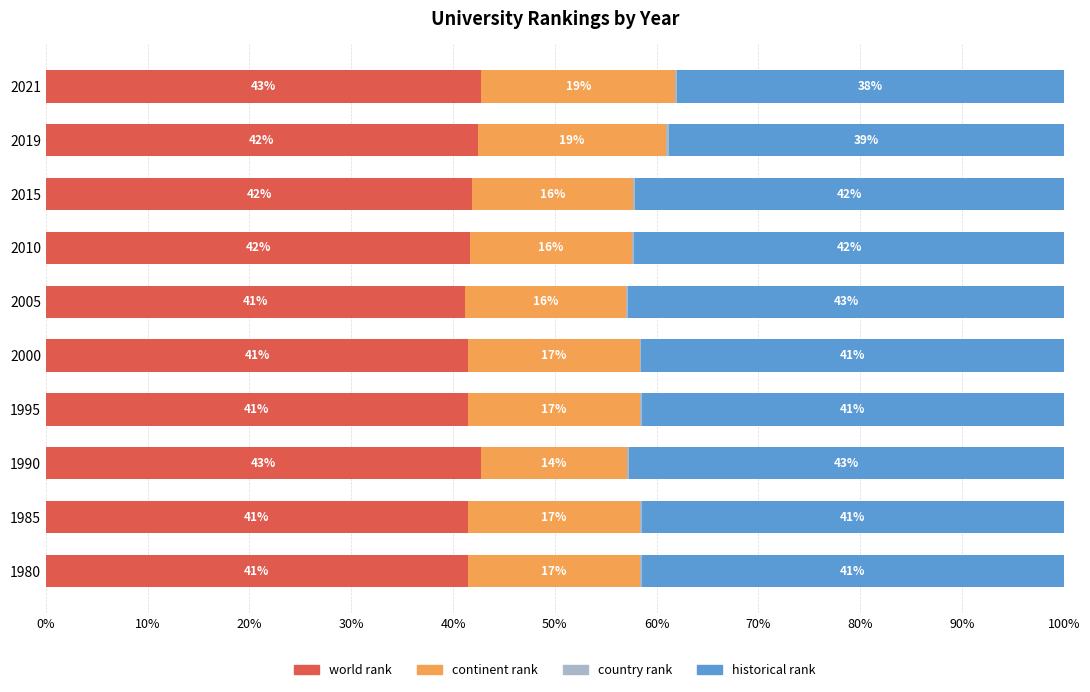

At which label is world rank closest to 41?

2005